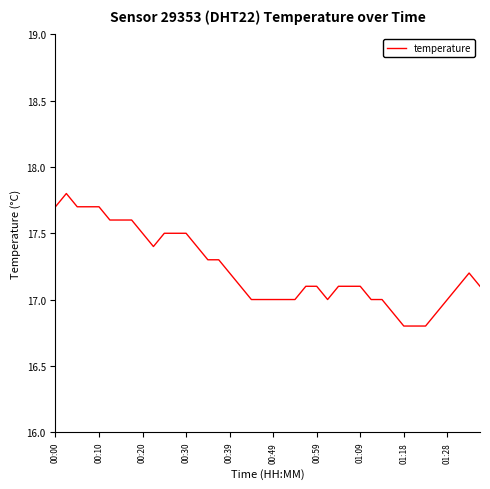

What is the difference between the maximum and minimum values?

1.0